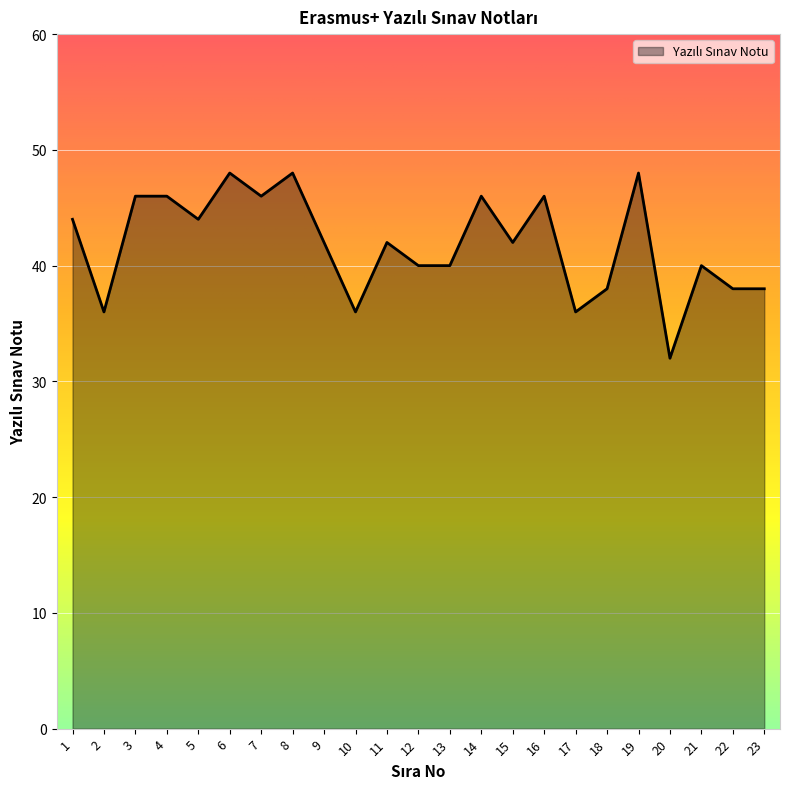

What is the difference between the maximum and second lowest values?

12